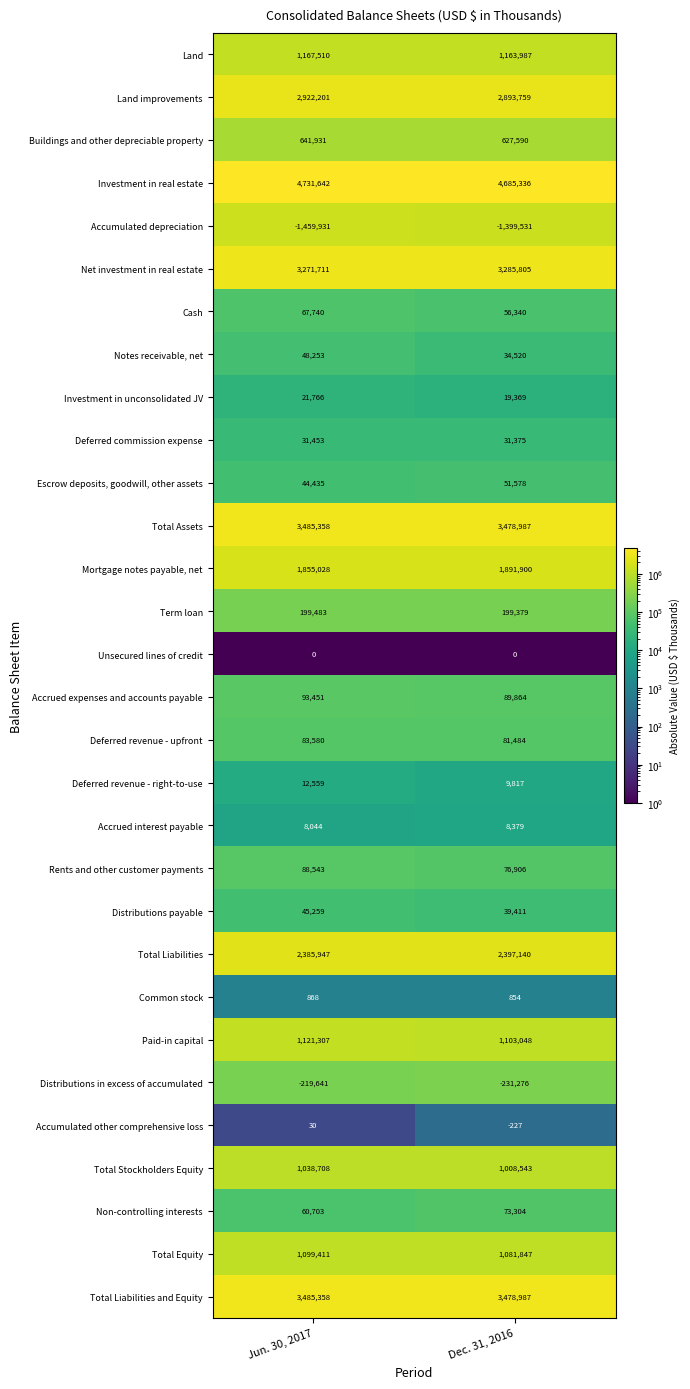

True or false: Land has a value of 1167510 at Jun. 30, 2017.

True